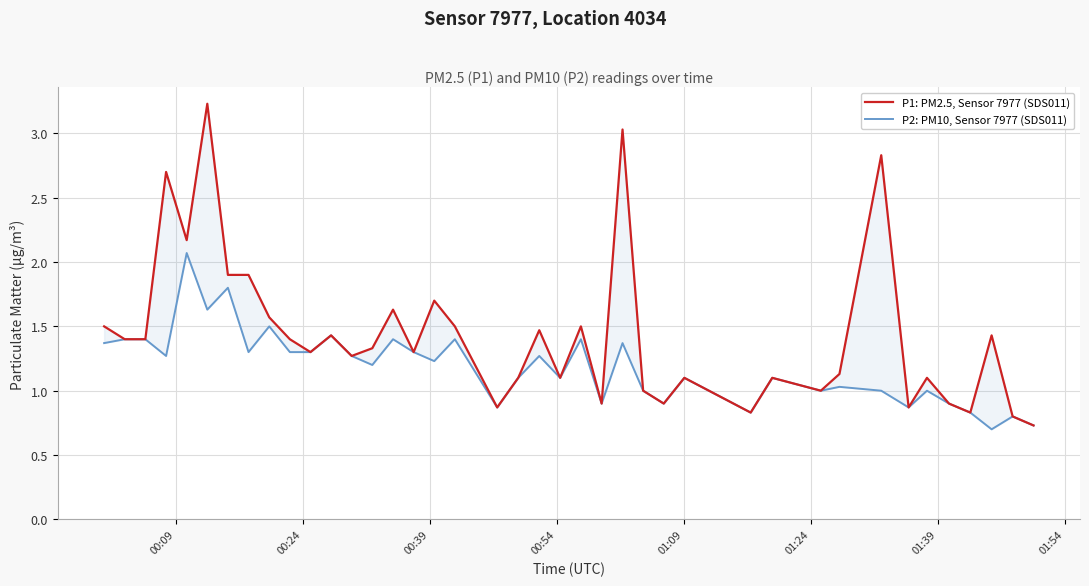

Rank the series at 01:54 from highest to lowest value.

P1: PM2.5, Sensor 7977 (SDS011), P2: PM10, Sensor 7977 (SDS011)